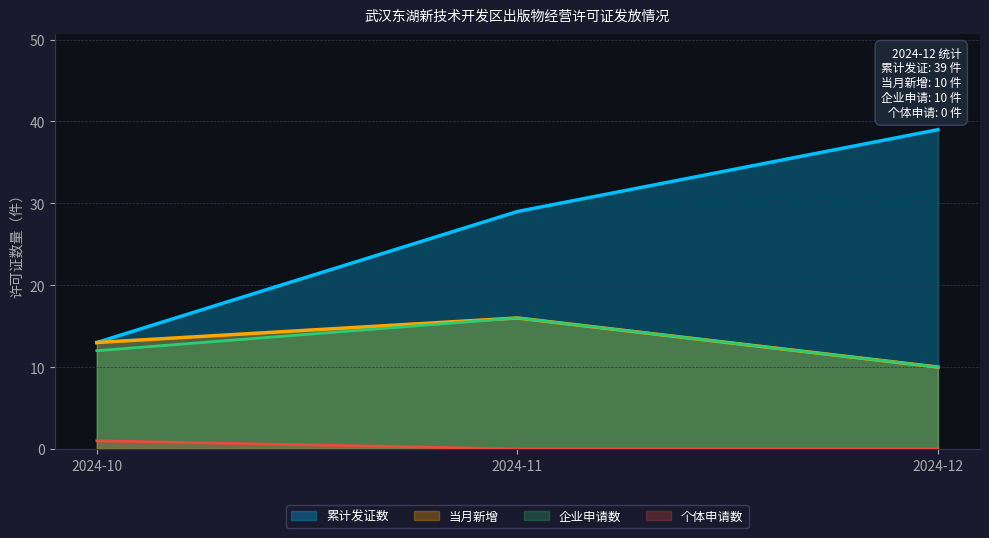

Where is the data nearest to the value 13?

2024-10